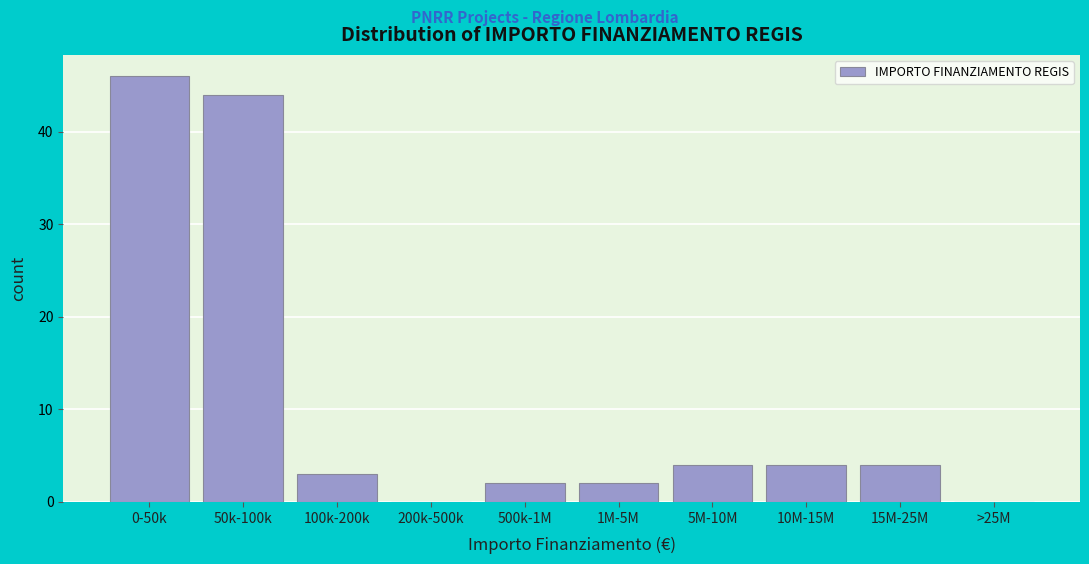

Reading right to left, list all the values displayed in this chart.

>25M=0	15M-25M=4	10M-15M=4	5M-10M=4	1M-5M=2	500k-1M=2	200k-500k=0	100k-200k=3	50k-100k=44	0-50k=46